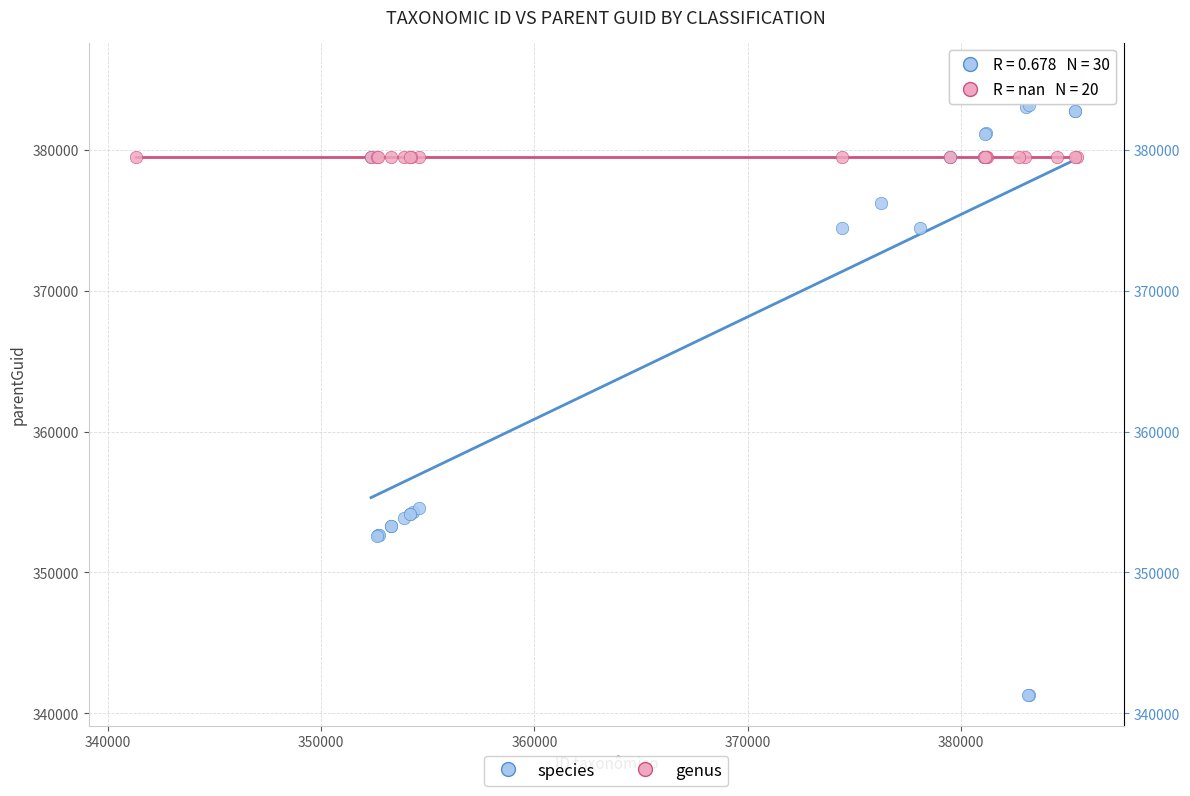

Which series contains the lowest Y value?

species